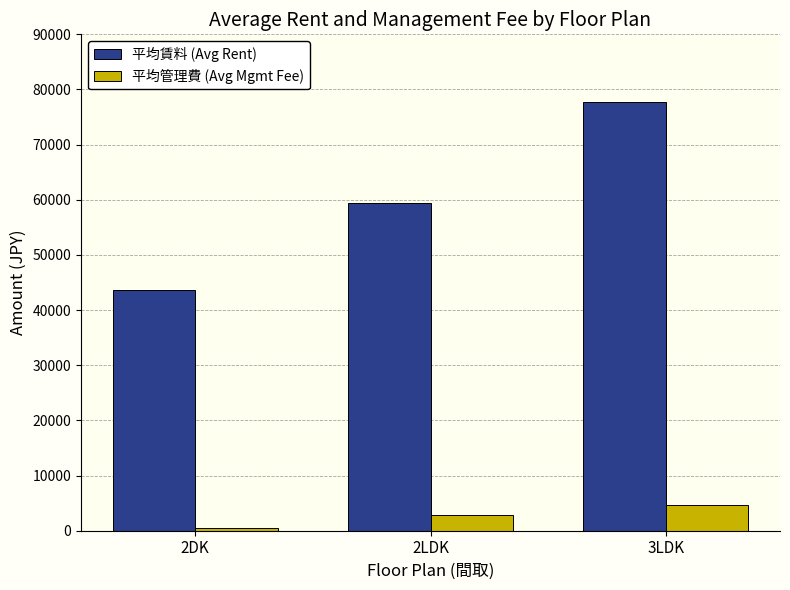

How many data points in 平均賃料 (Avg Rent) are less than 59450?

1